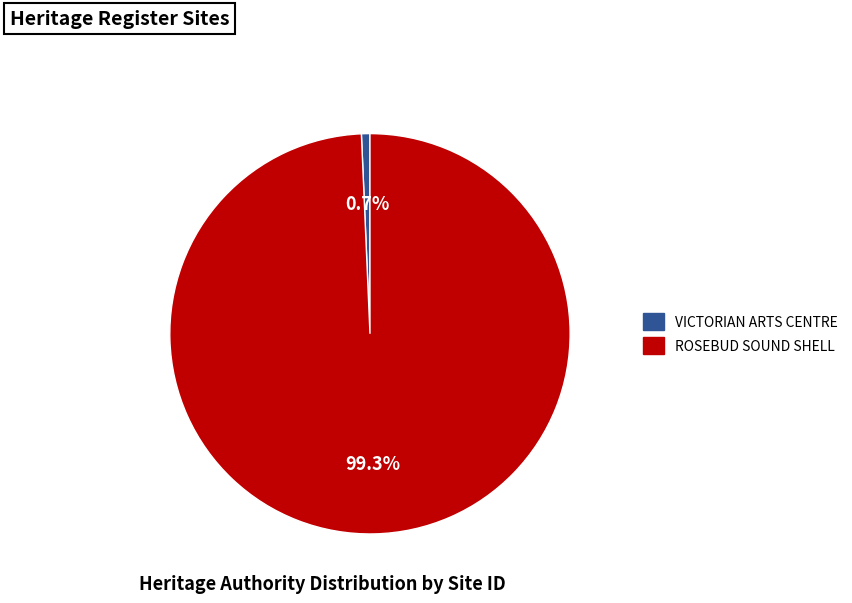

Which has a higher value, VICTORIAN ARTS CENTRE or ROSEBUD SOUND SHELL?

ROSEBUD SOUND SHELL